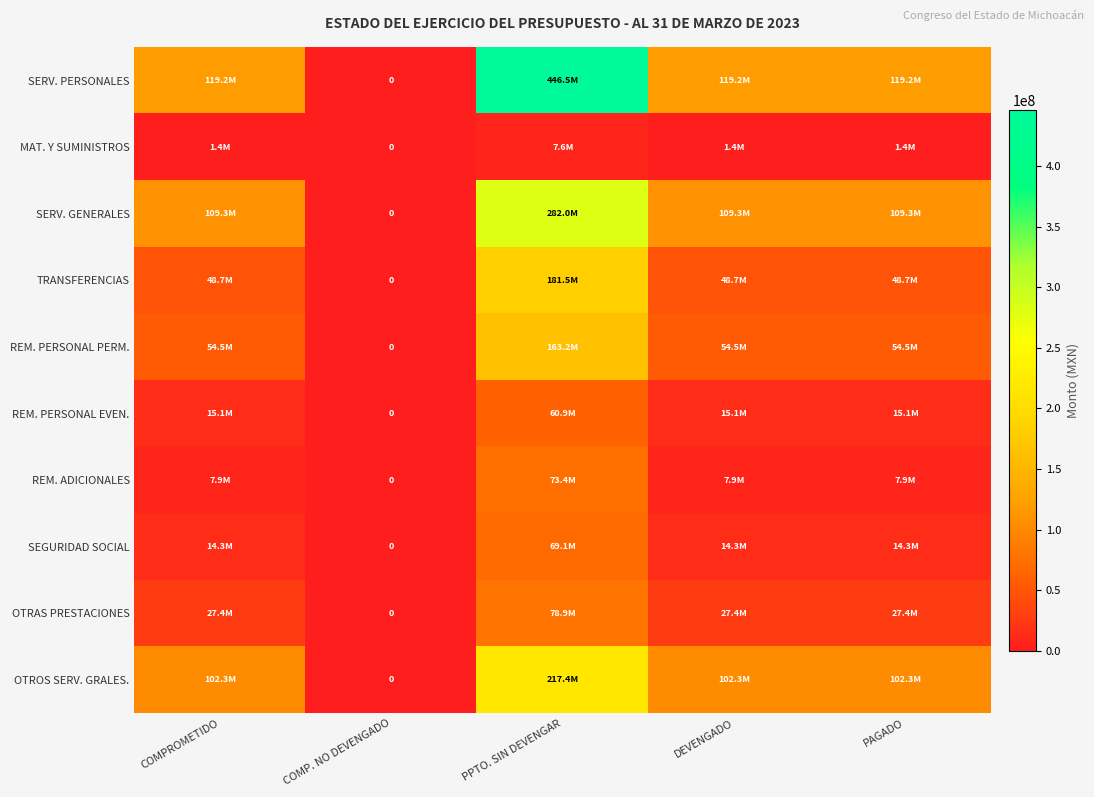

What is the total value across all series at DEVENGADO?

500164526.2